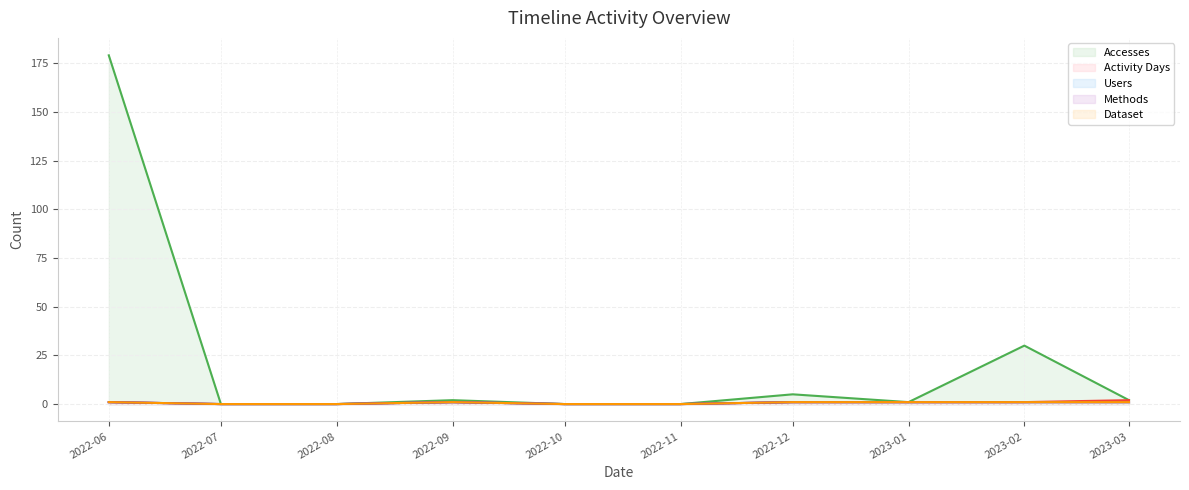

Reading left to right, extract all data points from this chart.

Accesses line: 2022-06=179	2022-07=0	2022-08=0	2022-09=2	2022-10=0	2022-11=0	2022-12=5	2023-01=1	2023-02=30	2023-03=2
Activity Days line: 2022-06=1	2022-07=0	2022-08=0	2022-09=1	2022-10=0	2022-11=0	2022-12=1	2023-01=1	2023-02=1	2023-03=2
Users line: 2022-06=1	2022-07=0	2022-08=0	2022-09=1	2022-10=0	2022-11=0	2022-12=1	2023-01=1	2023-02=1	2023-03=1
Methods line: 2022-06=1	2022-07=0	2022-08=0	2022-09=1	2022-10=0	2022-11=0	2022-12=1	2023-01=1	2023-02=1	2023-03=1
Dataset line: 2022-06=1	2022-07=0	2022-08=0	2022-09=1	2022-10=0	2022-11=0	2022-12=1	2023-01=1	2023-02=1	2023-03=1